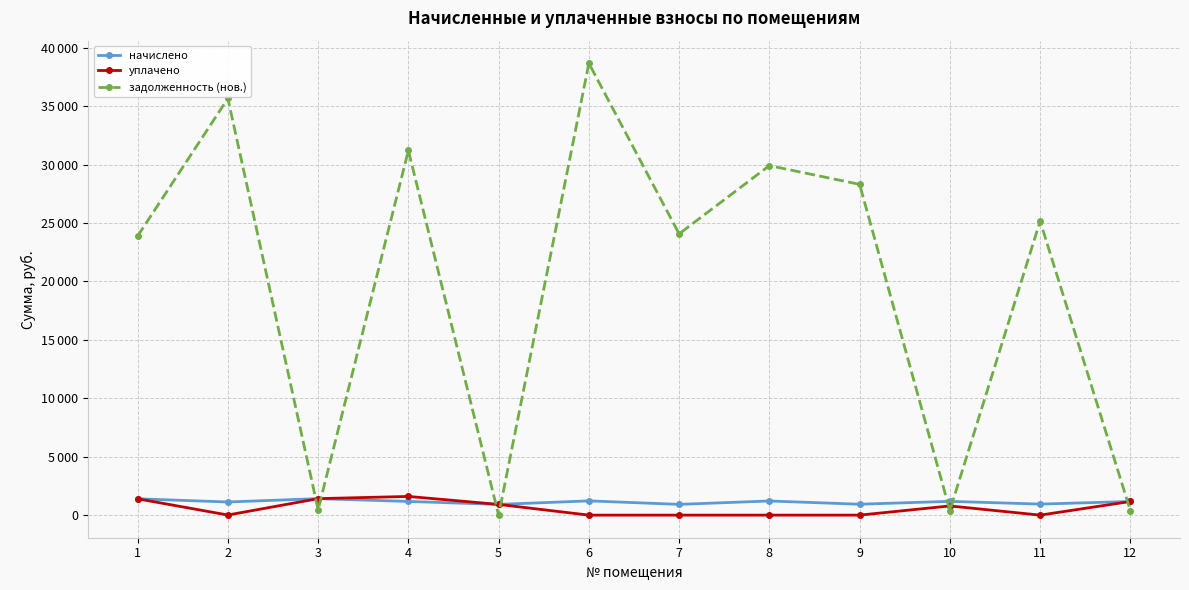

What is the spread (max minus min) of values at 4?

30041.3